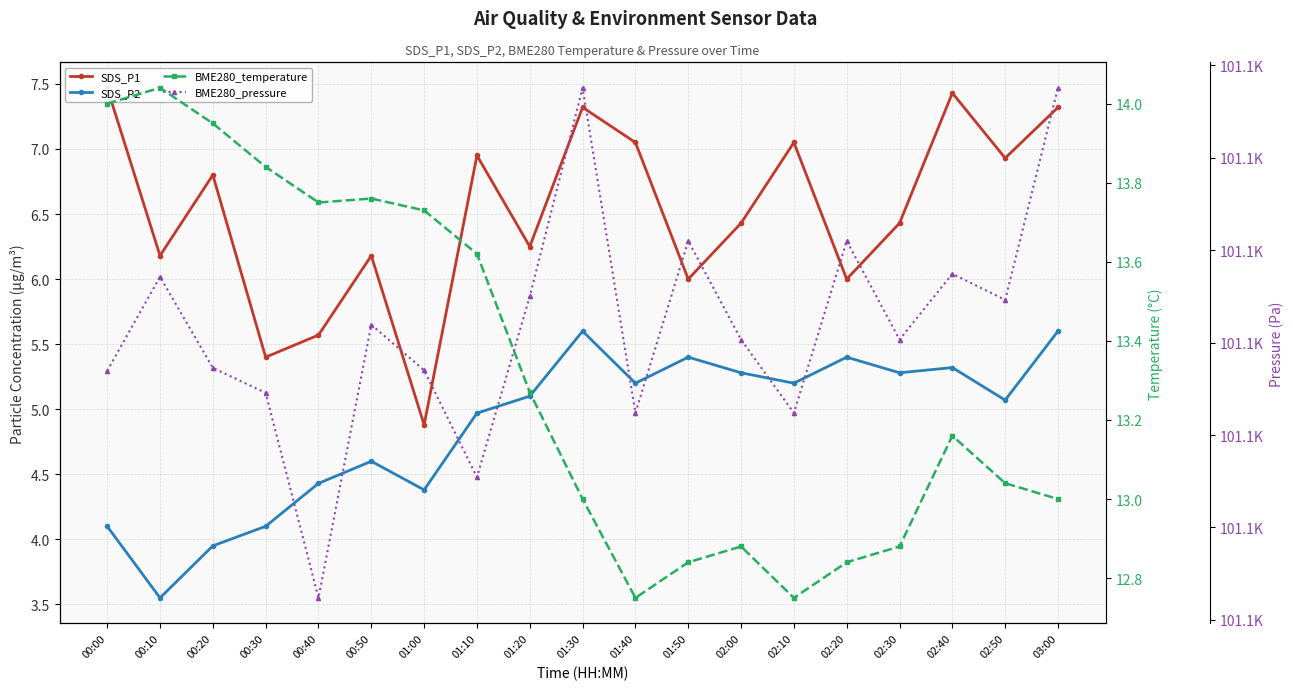

Does the chart have visible grid lines?

Yes